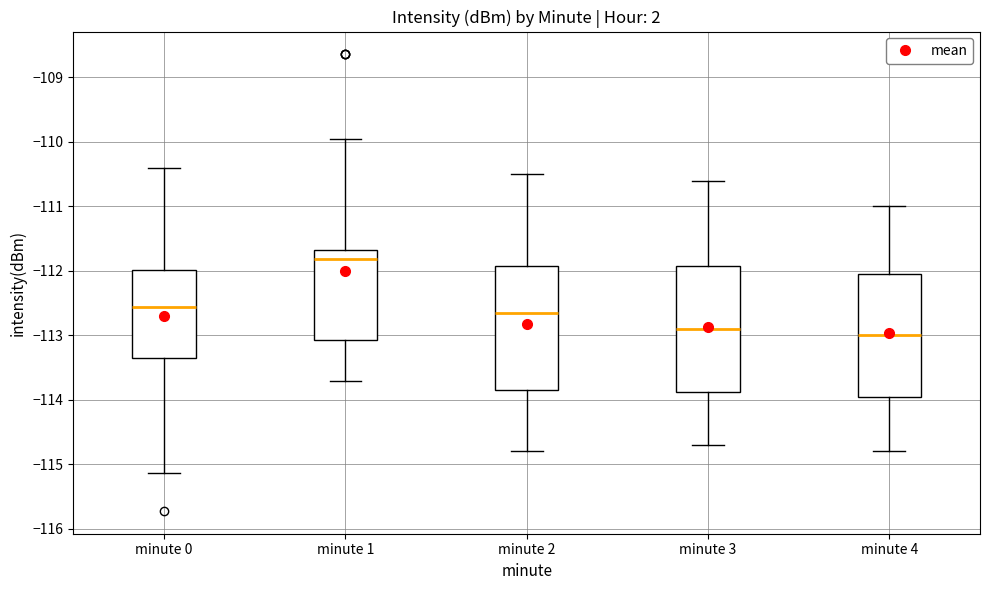

Where is the upper edge of the box for minute 2 on the y-axis? The values are not printed on the chart, so give them approximately, as read against the axis.

-111.9